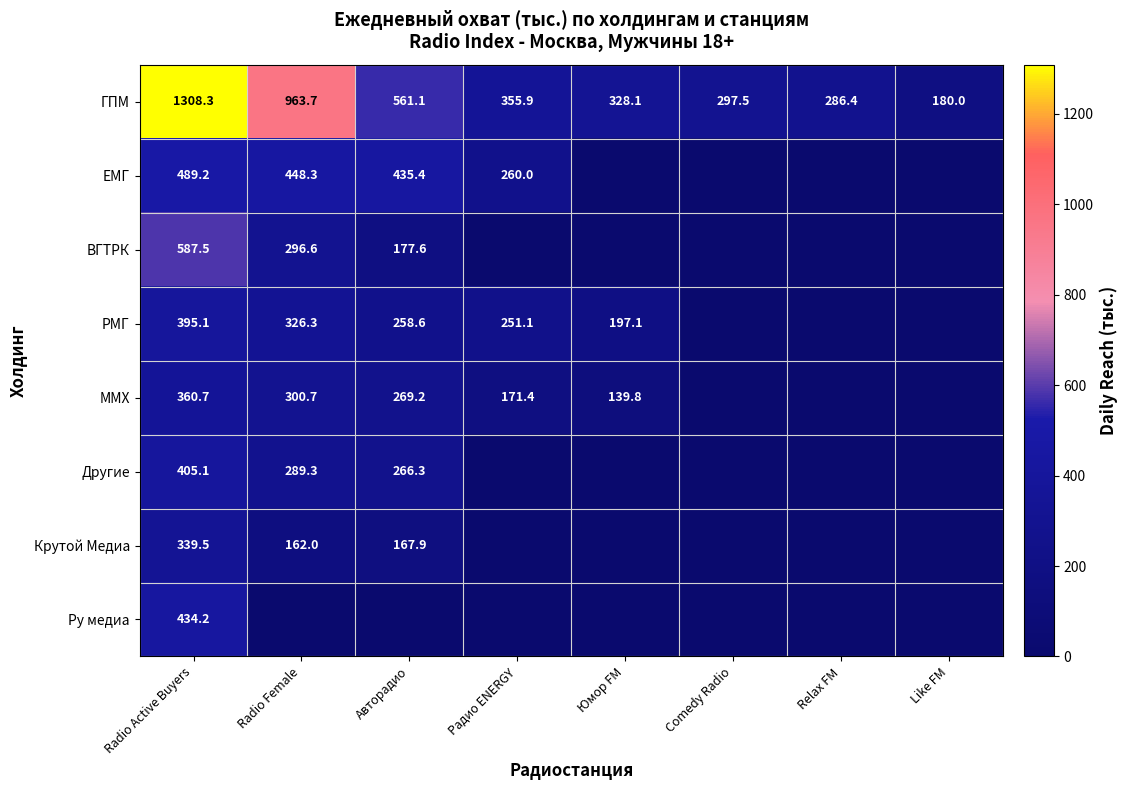

Which series has the largest total across all categories?

ГПМ